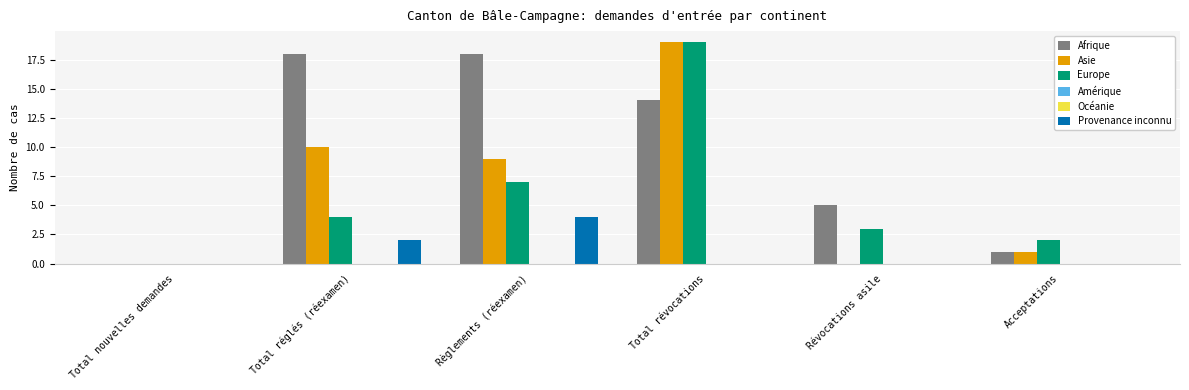

What is the total value across all series at Total réglés (réexamen)?

34